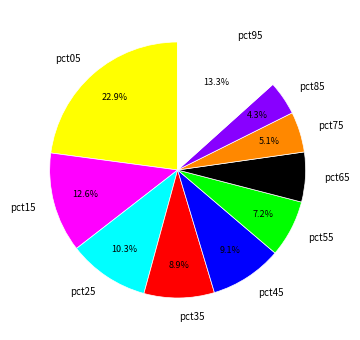

To the nearest percent, what is the difference between the largest and smallest slice percentages?

19%